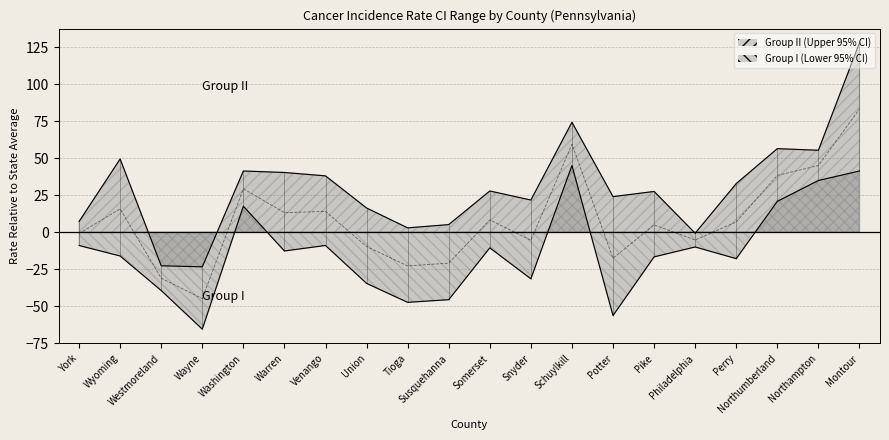

What are all the series names shown in the legend?

Group II (Upper 95% CI), Group I (Lower 95% CI)